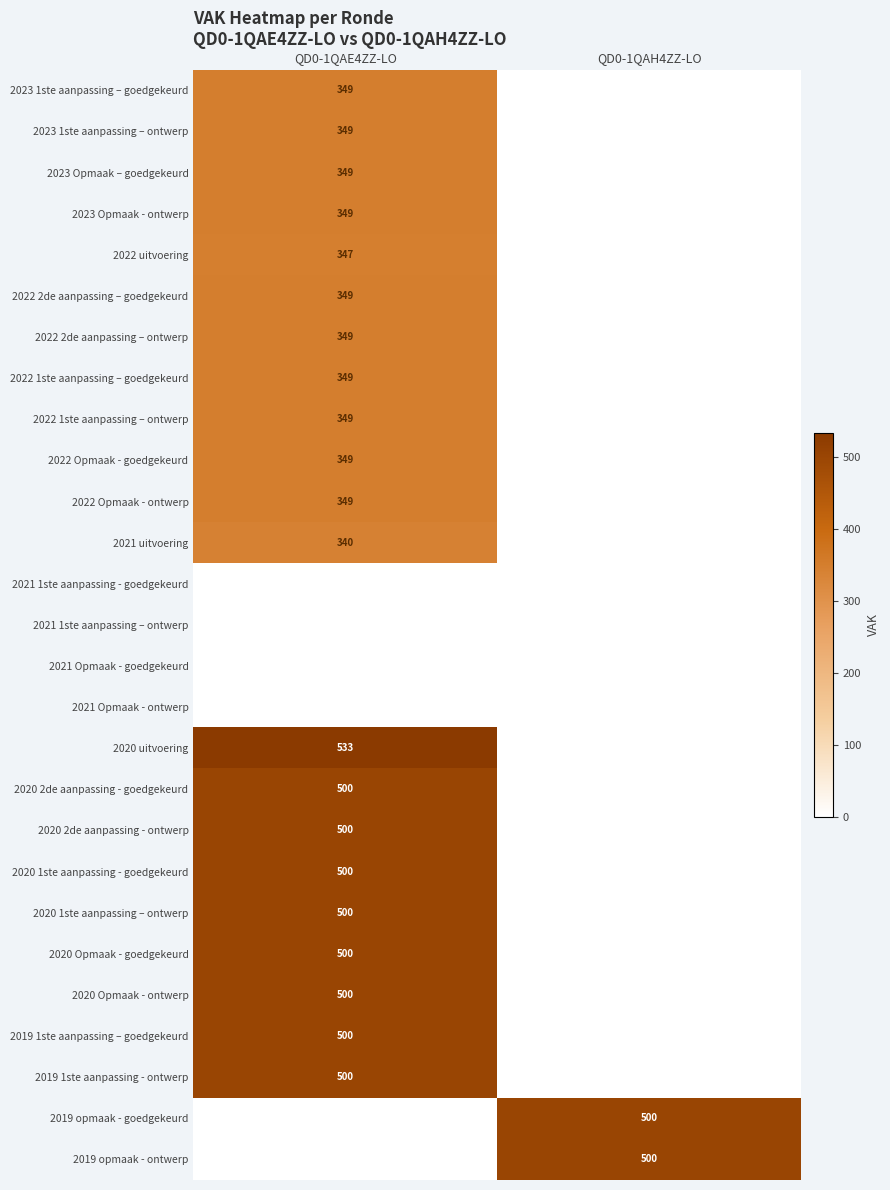

True or false: 2022 1ste aanpassing – ontwerp has a value of 349 at QD0-1QAE4ZZ-LO.

True